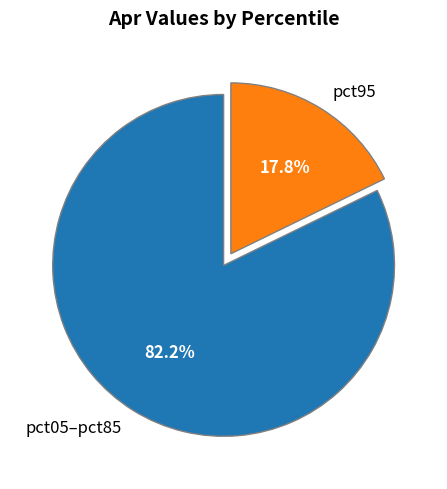

Do pct05–pct85 and pct95 together represent more than half of the pie?

Yes